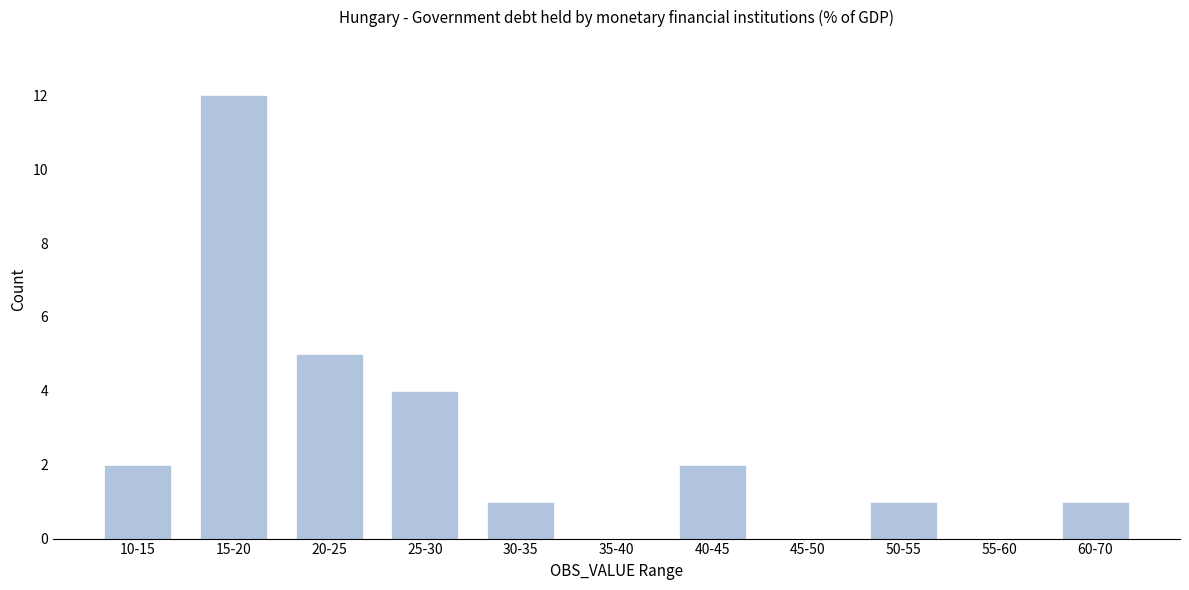

Reading right to left, list all the values displayed in this chart.

60-70=1	55-60=0	50-55=1	45-50=0	40-45=2	35-40=0	30-35=1	25-30=4	20-25=5	15-20=12	10-15=2